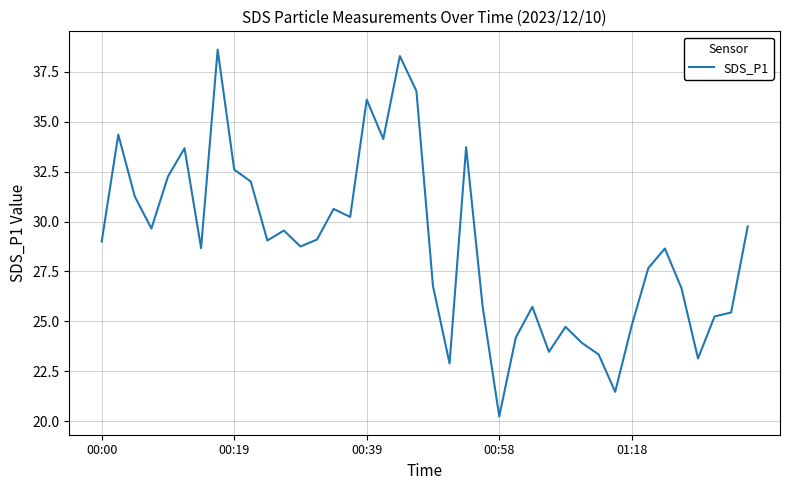

What is the maximum value shown in the chart?

38.6